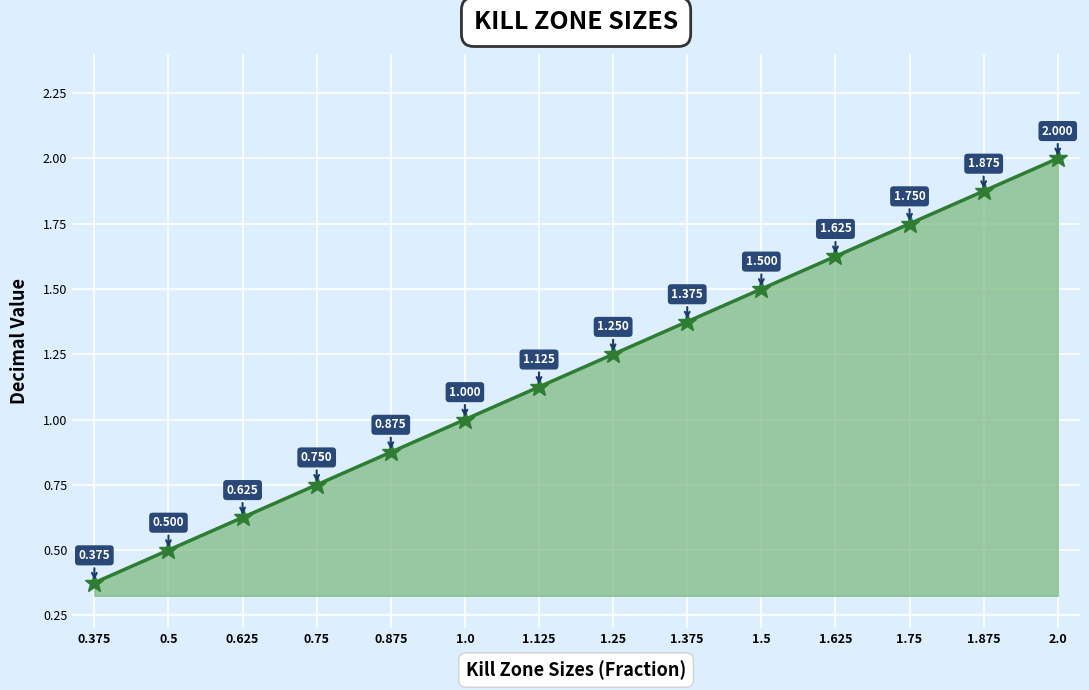

True or false: the data has more than 2 interior local peaks.

False